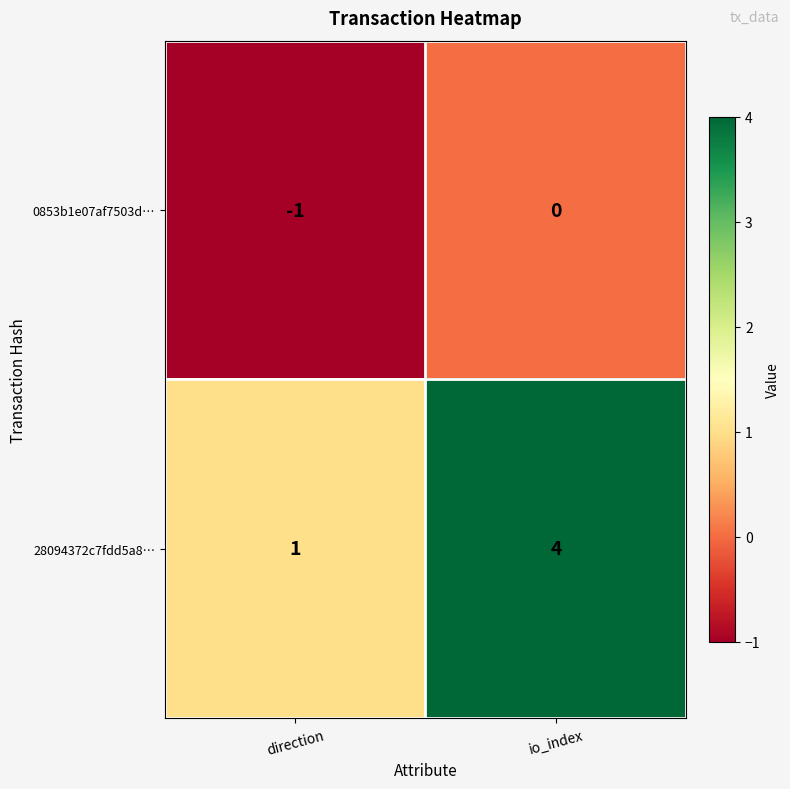

Which series has the largest range (max minus min)?

28094372c7fdd5a8…